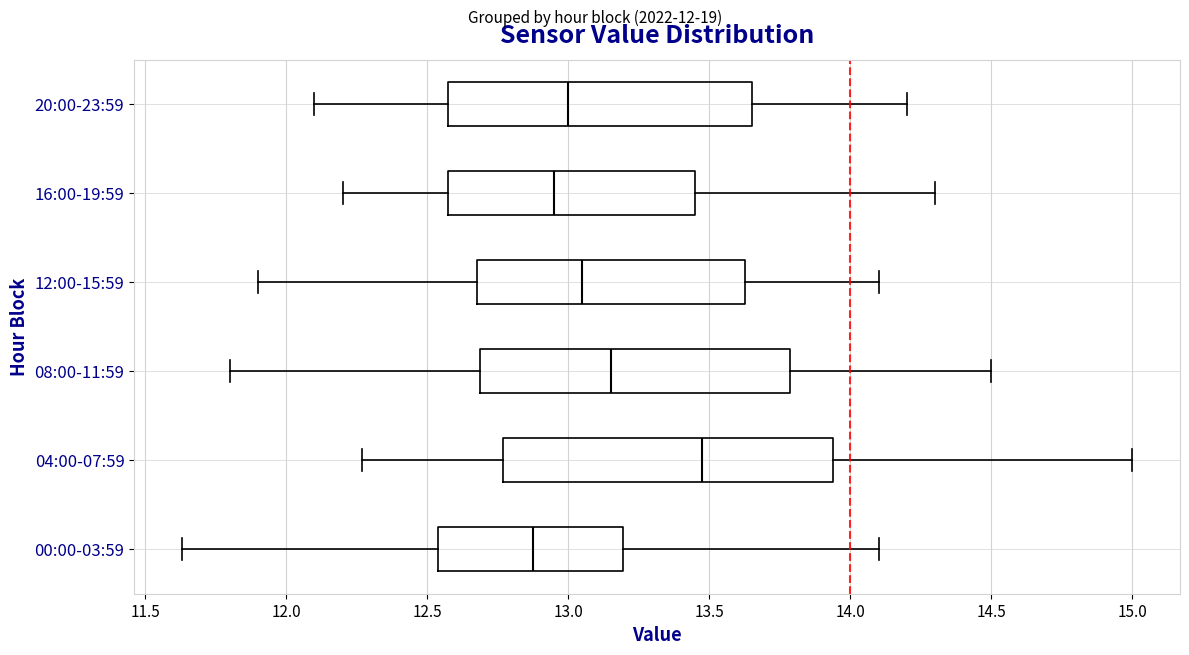

Which box has the furthest to the right median line?

04:00-07:59